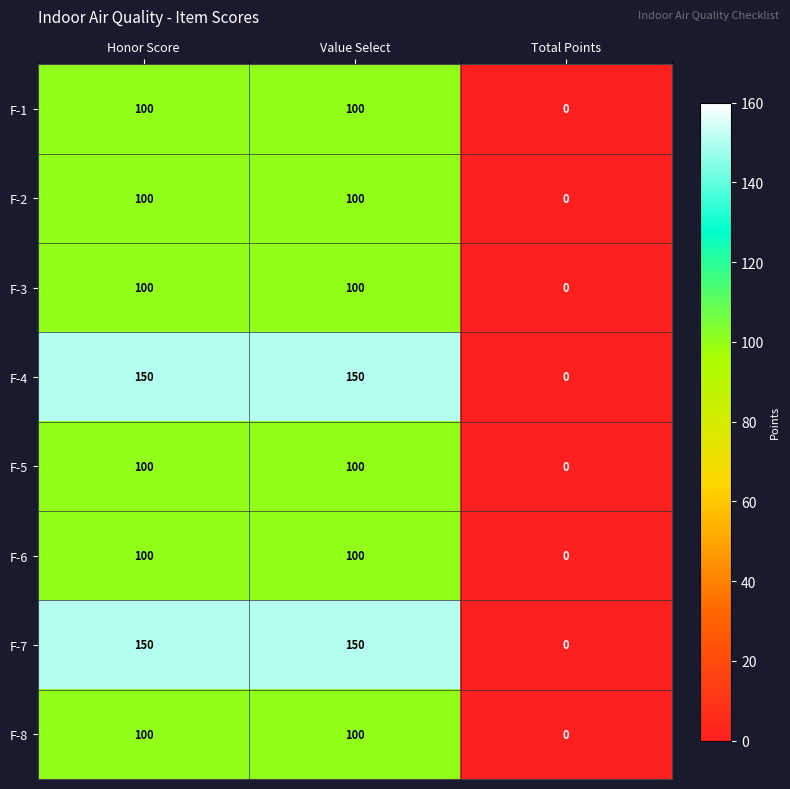

Is the value of F-8 at Value Select greater than the value of F-4 at Value Select?

No